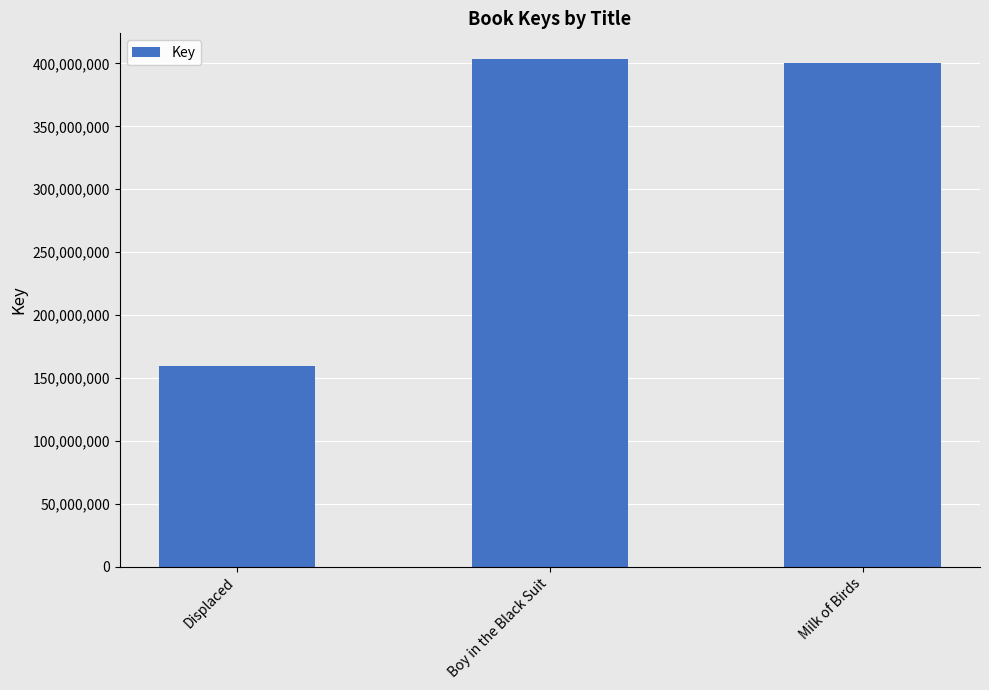

What is the difference between the values at Displaced and Boy in the Black Suit?

244114597